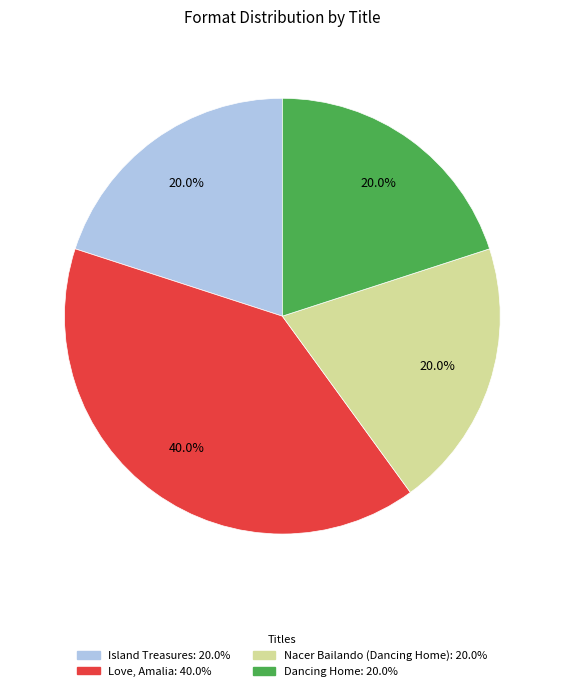

Does Island Treasures account for over 50% of the chart?

No